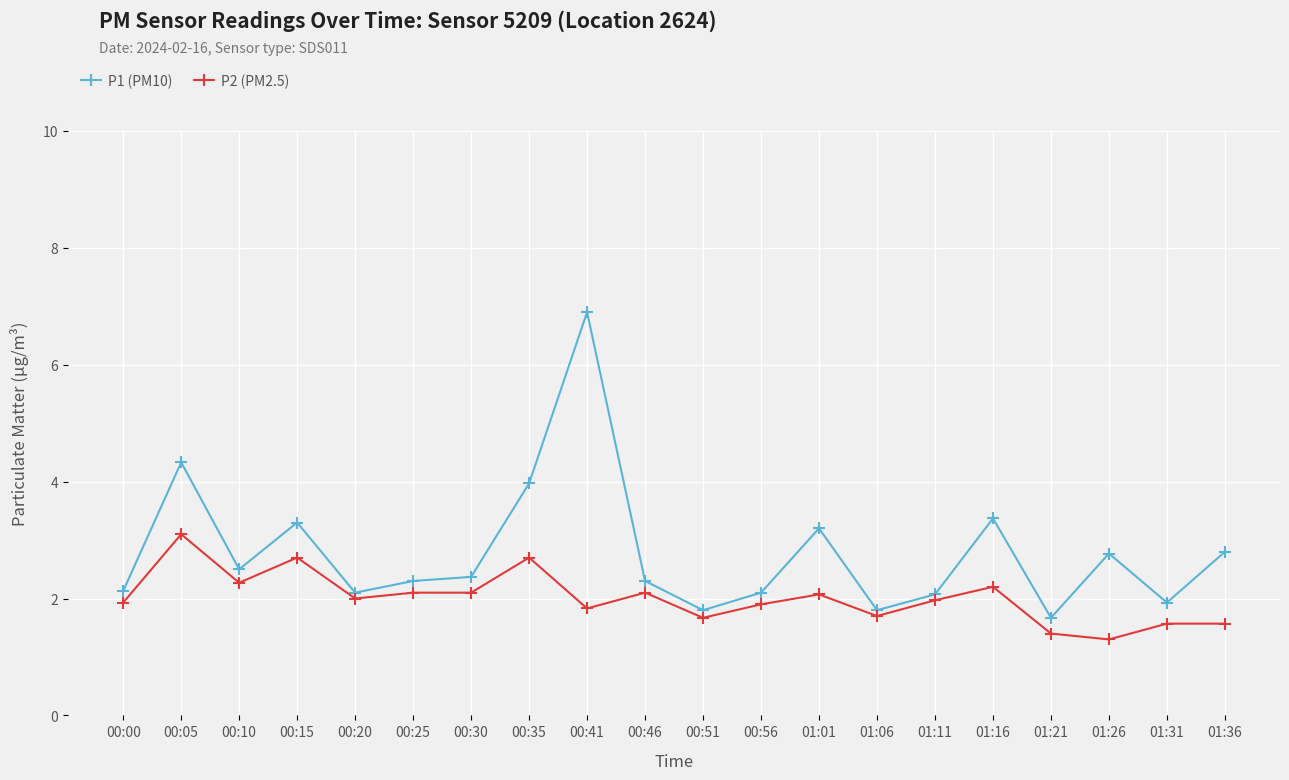

At which label does P2 (PM2.5) first exceed 2?

00:05